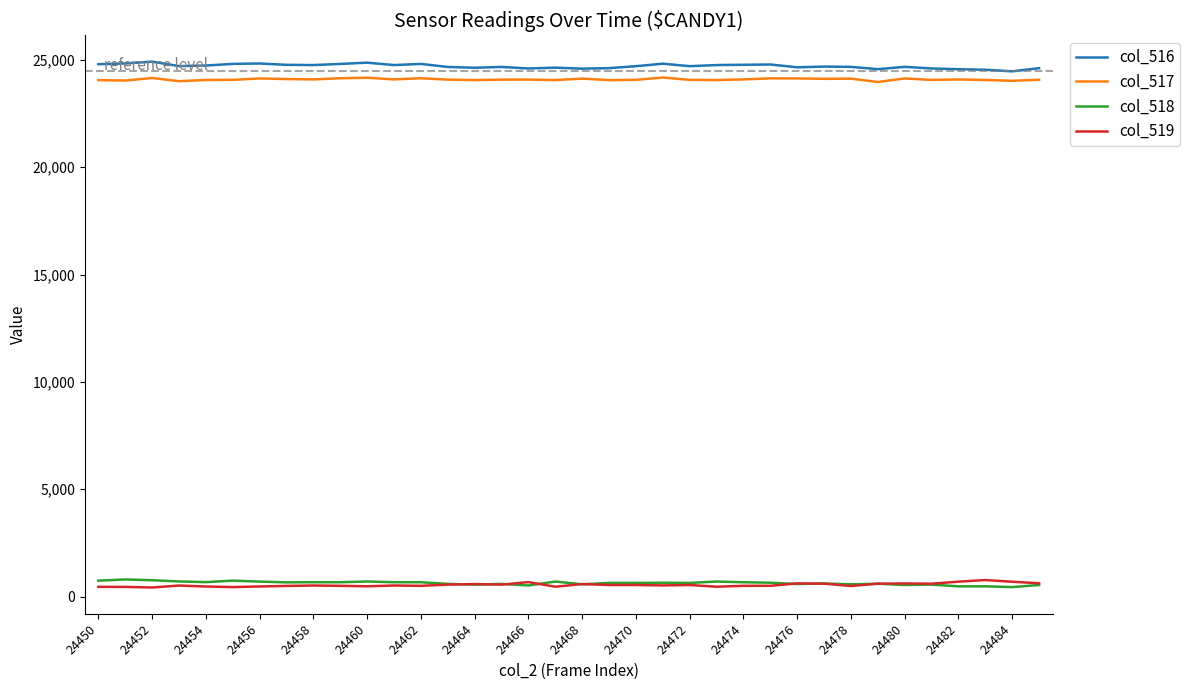

What is the greatest value displayed?

24922